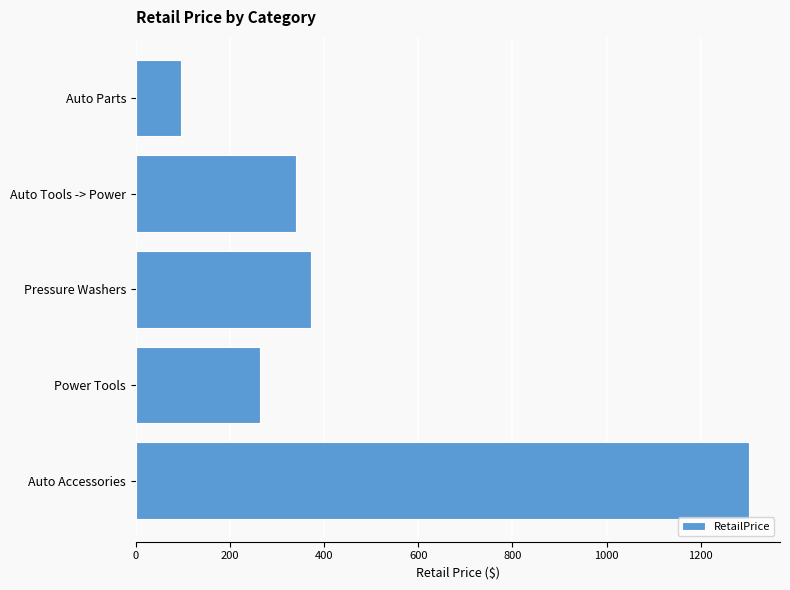

Which has a higher value, Pressure Washers or Auto Tools -> Power?

Pressure Washers